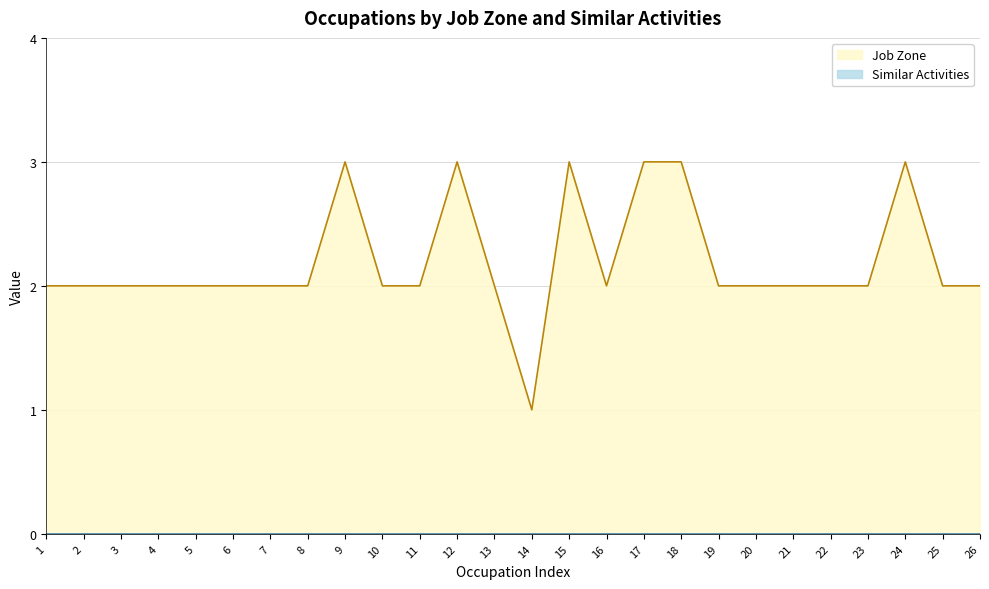

What is the greatest value displayed?

3